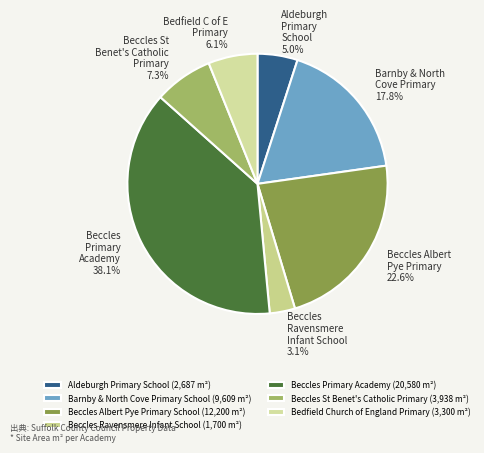

What is the largest slice in the pie chart?

Beccles Primary Academy